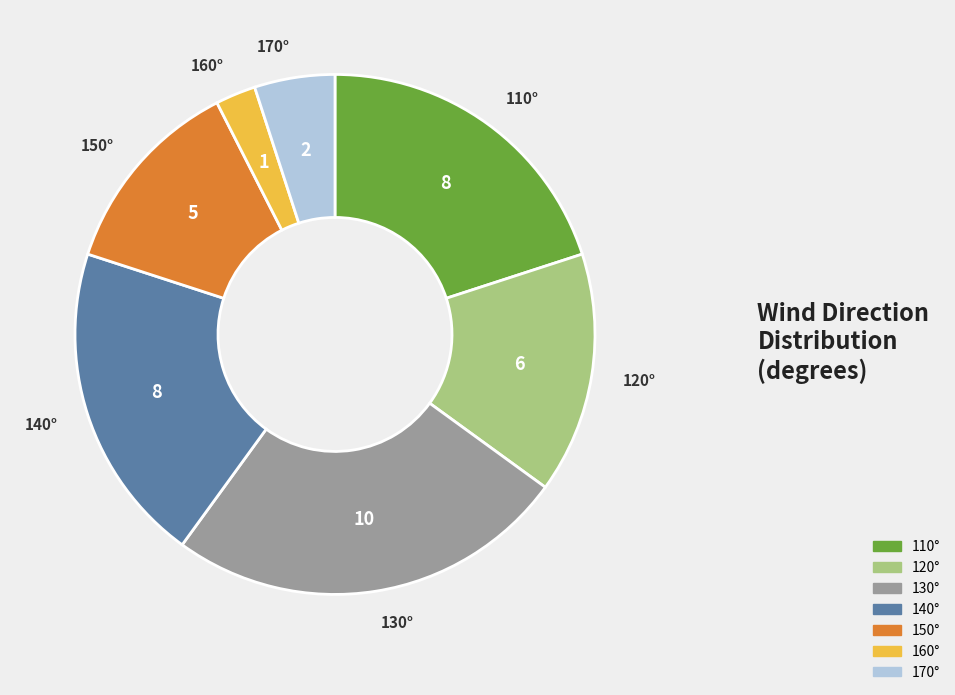

Is there any slice that represents more than half of the pie?

No